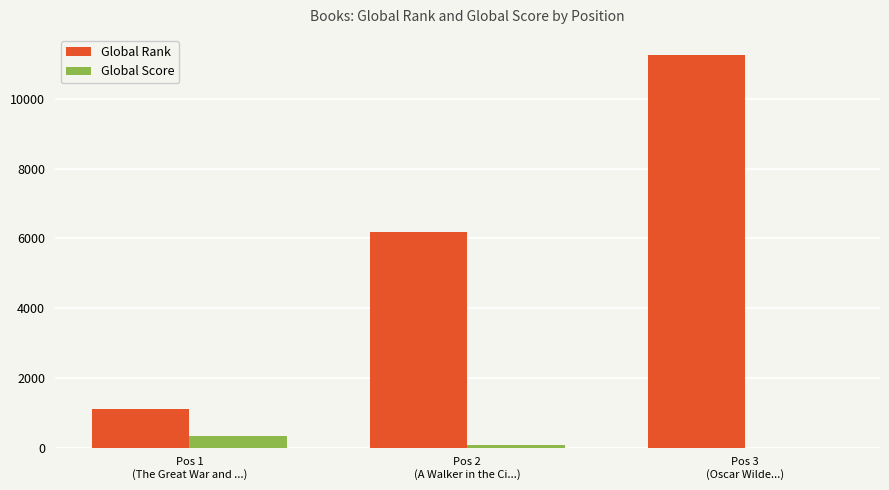

True or false: Global Score has a value of 340 at Pos 1
(The Great War and ...).

True